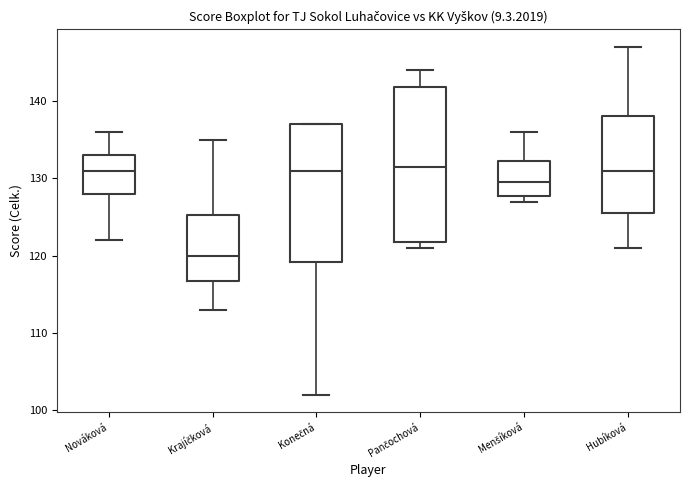

Which box is the tallest, from its lower edge to its upper edge?

Pančochová